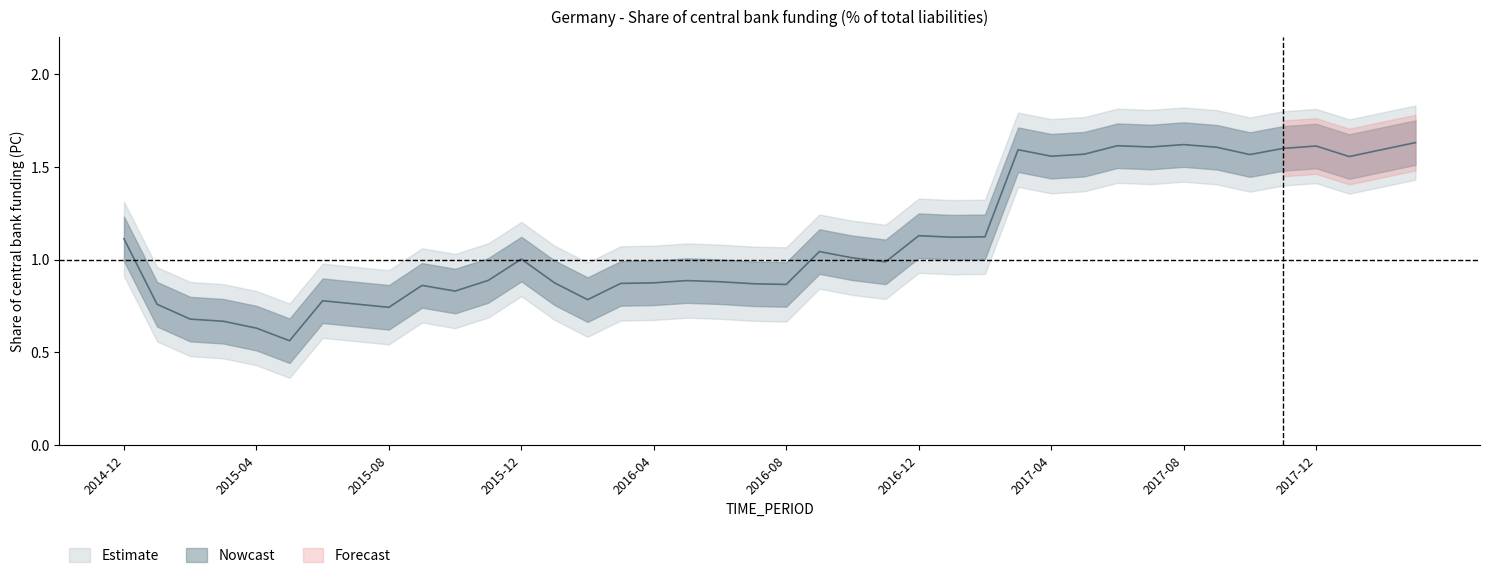

Reading left to right, transcribe all the data shown in this chart.

OBS_VALUE: 2014-12=1.1	2015-01=0.8	2015-02=0.7	2015-03=0.7	2015-04=0.6	2015-05=0.6	2015-06=0.8	2015-07=0.8	2015-08=0.7	2015-09=0.9	2015-10=0.8	2015-11=0.9	2015-12=1.0	2016-01=0.9	2016-02=0.8	2016-03=0.9	2016-04=0.9	2016-05=0.9	2016-06=0.9	2016-07=0.9	2016-08=0.9	2016-09=1.0	2016-10=1.0	2016-11=1.0	2016-12=1.1	2017-01=1.1	2017-02=1.1	2017-03=1.6	2017-04=1.6	2017-05=1.6	2017-06=1.6	2017-07=1.6	2017-08=1.6	2017-09=1.6	2017-10=1.6	2017-11=1.6	2017-12=1.6	2018-01=1.6	2018-02=1.6	2018-03=1.6
upper_95: 2014-12=1.3	2015-01=1.0	2015-02=0.9	2015-03=0.9	2015-04=0.8	2015-05=0.8	2015-06=1.0	2015-07=1.0	2015-08=0.9	2015-09=1.1	2015-10=1.0	2015-11=1.1	2015-12=1.2	2016-01=1.1	2016-02=1.0	2016-03=1.1	2016-04=1.1	2016-05=1.1	2016-06=1.1	2016-07=1.1	2016-08=1.1	2016-09=1.2	2016-10=1.2	2016-11=1.2	2016-12=1.3	2017-01=1.3	2017-02=1.3	2017-03=1.8	2017-04=1.8	2017-05=1.8	2017-06=1.8	2017-07=1.8	2017-08=1.8	2017-09=1.8	2017-10=1.8	2017-11=1.8	2017-12=1.8	2018-01=1.8	2018-02=1.8	2018-03=1.8
lower_95: 2014-12=0.9	2015-01=0.6	2015-02=0.5	2015-03=0.5	2015-04=0.4	2015-05=0.4	2015-06=0.6	2015-07=0.6	2015-08=0.5	2015-09=0.7	2015-10=0.6	2015-11=0.7	2015-12=0.8	2016-01=0.7	2016-02=0.6	2016-03=0.7	2016-04=0.7	2016-05=0.7	2016-06=0.7	2016-07=0.7	2016-08=0.7	2016-09=0.8	2016-10=0.8	2016-11=0.8	2016-12=0.9	2017-01=0.9	2017-02=0.9	2017-03=1.4	2017-04=1.4	2017-05=1.4	2017-06=1.4	2017-07=1.4	2017-08=1.4	2017-09=1.4	2017-10=1.4	2017-11=1.4	2017-12=1.4	2018-01=1.4	2018-02=1.4	2018-03=1.4